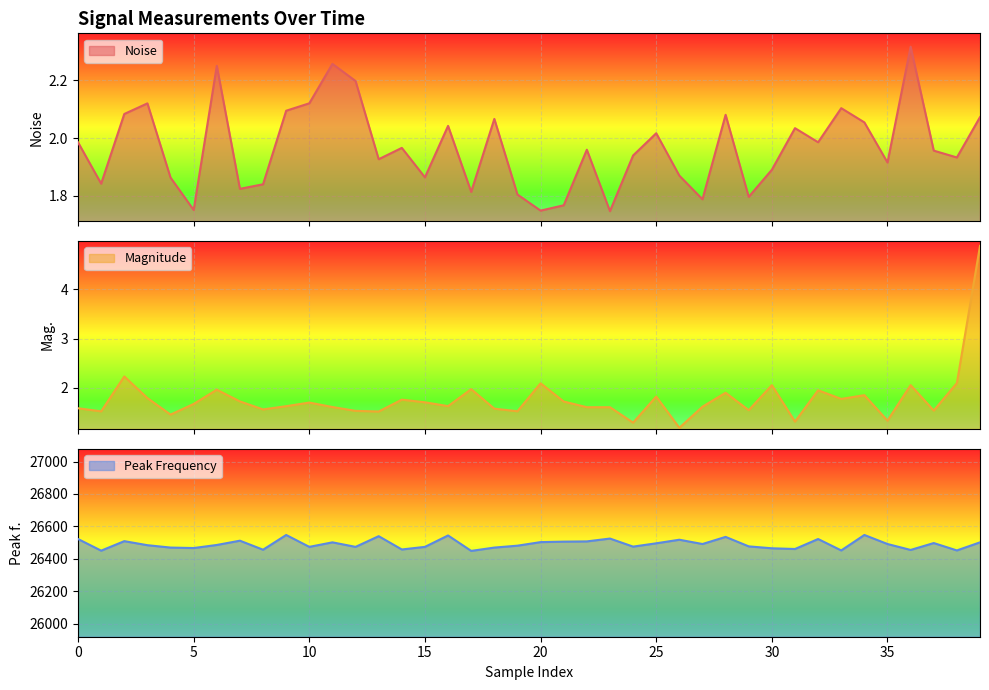

At which label does peak f. reach its peak?

9